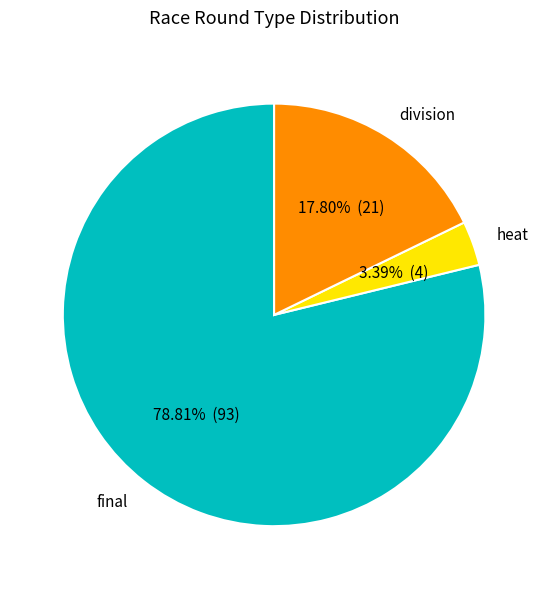

Is the sum of division and heat greater than half?

No